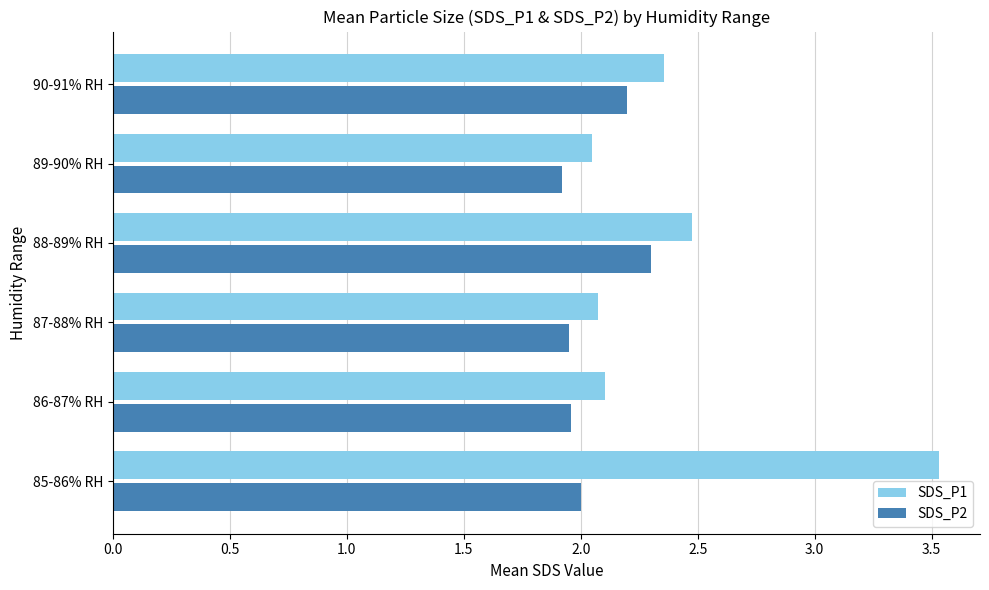

Which series has the largest total across all categories?

SDS_P1